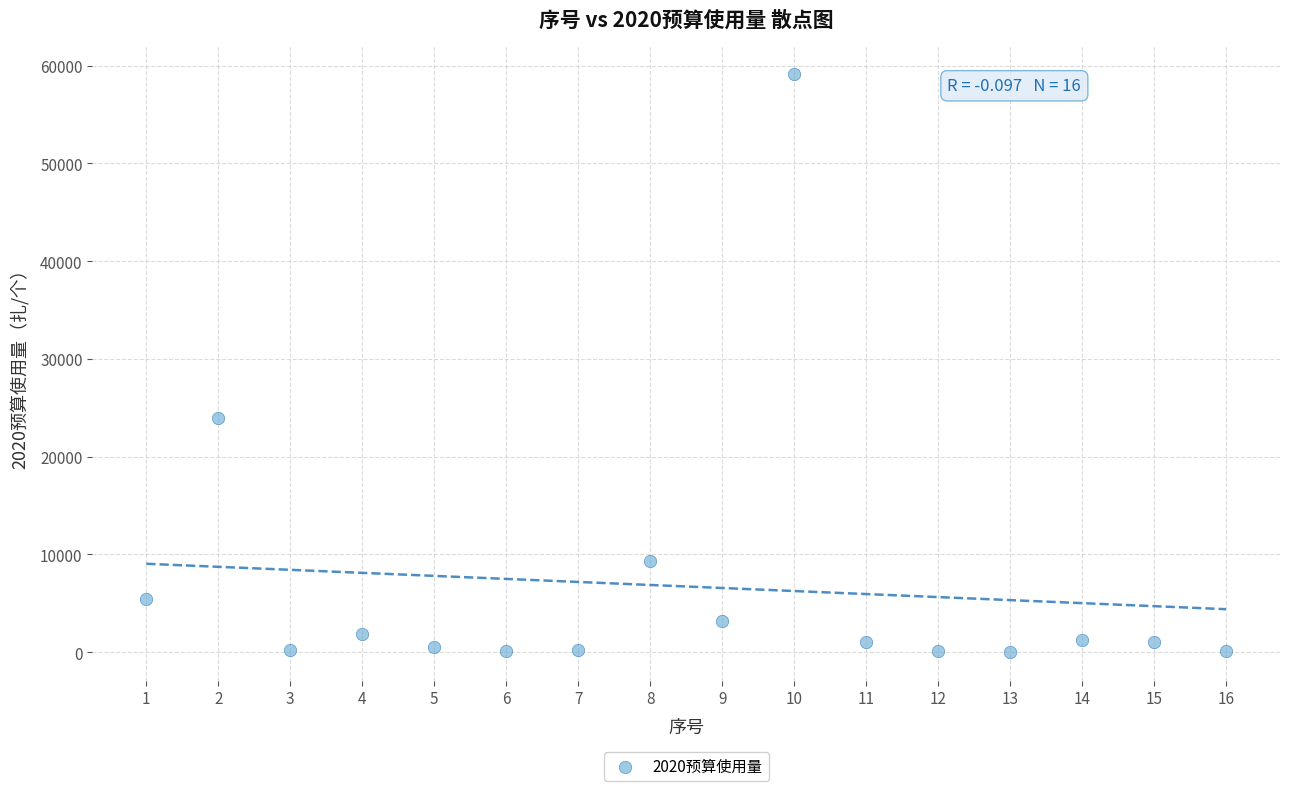

What Y value in the scatter plot is closest to 29575?

23983